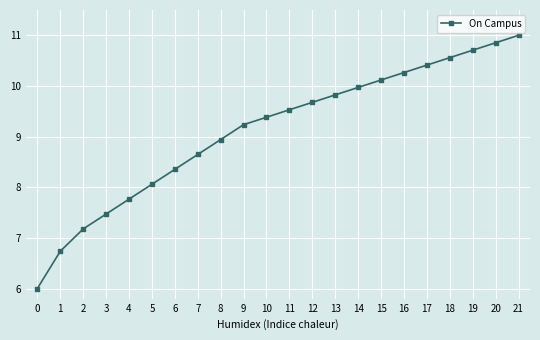

List the labels in order of value, largest first.

21, 20, 19, 18, 17, 16, 15, 14, 13, 12, 11, 10, 9, 8, 7, 6, 5, 4, 3, 2, 1, 0